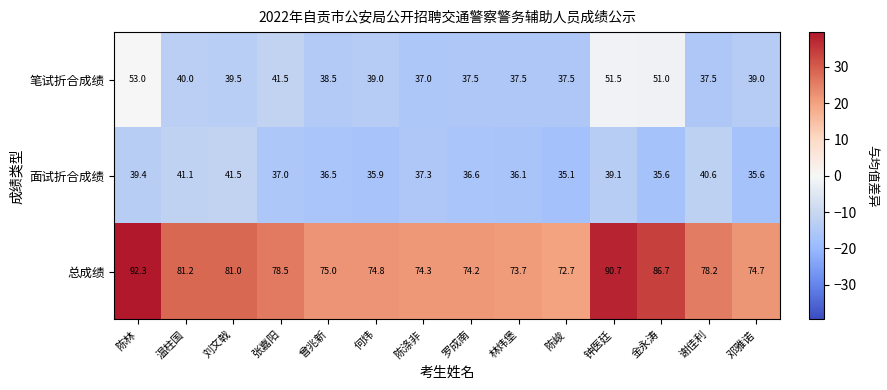

What is the sum of all 总成绩 values?

1108.0